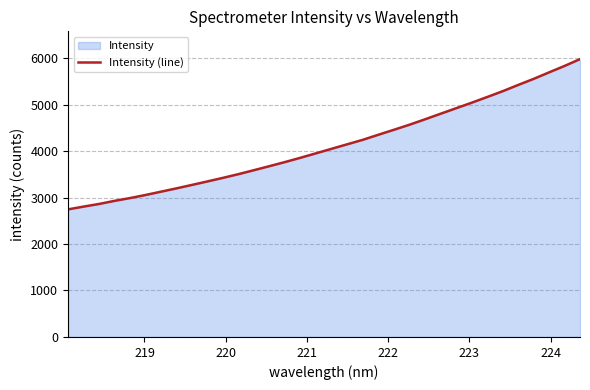

What is the difference between the maximum and minimum values?

3232.3